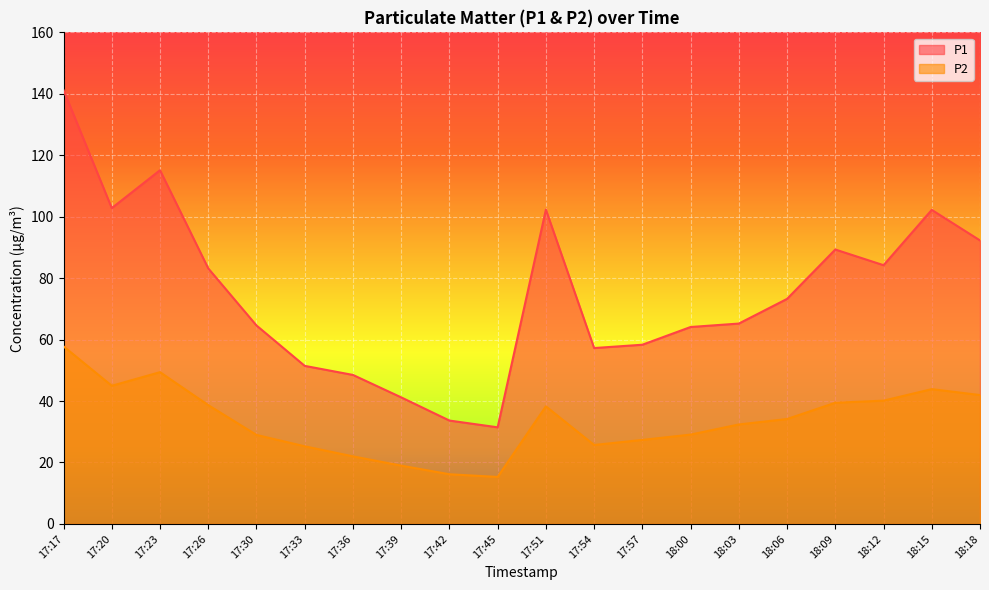

Rank the series by their maximum value, from lowest to highest.

P2, P1